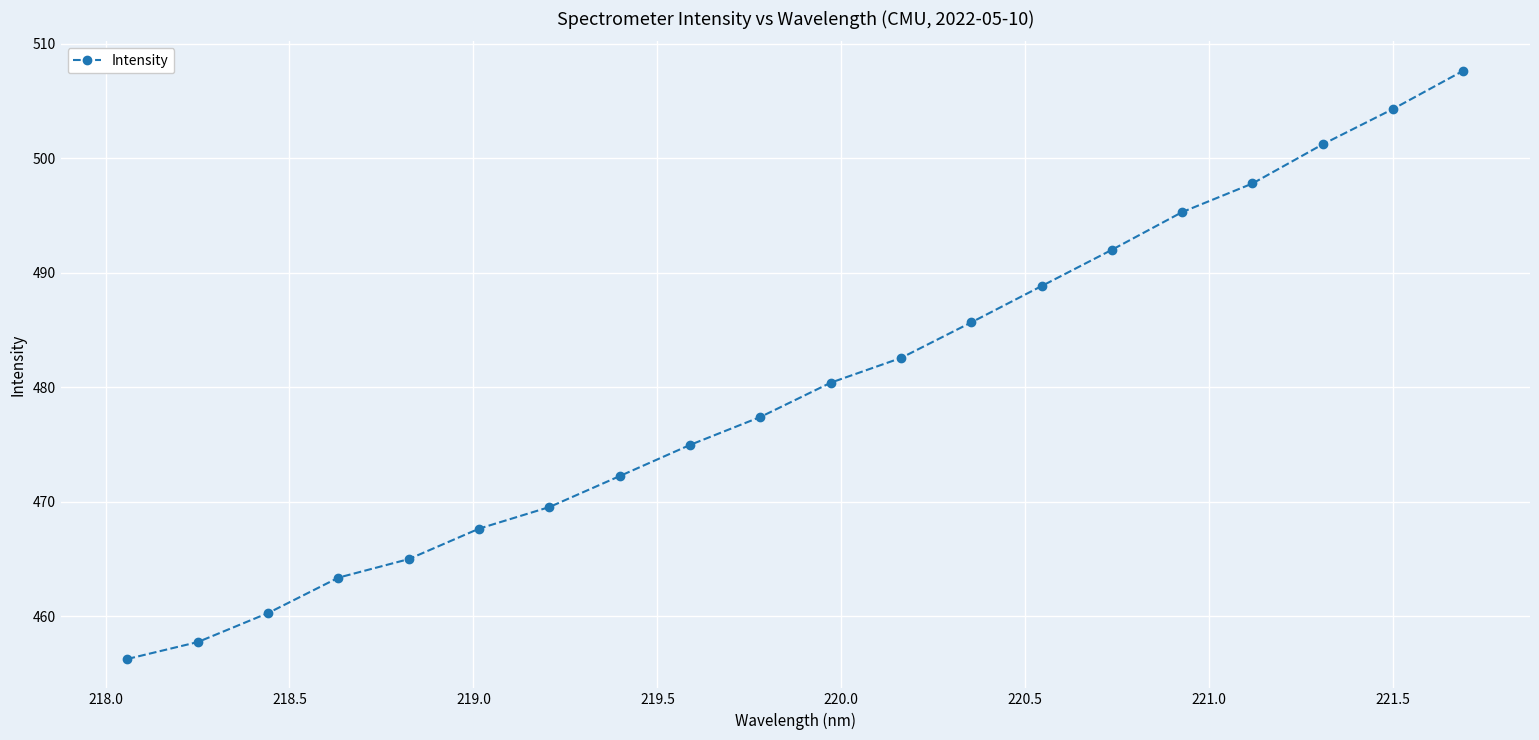

Does the chart have visible grid lines?

Yes